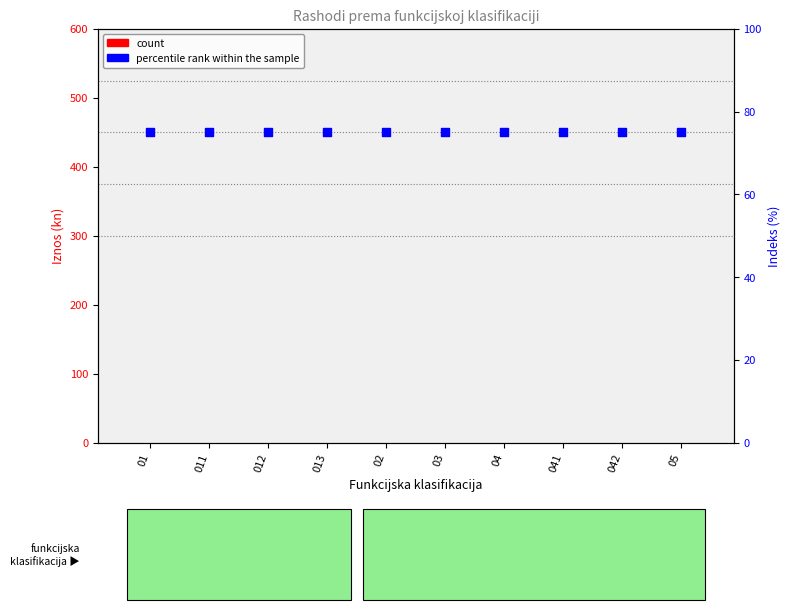

What is the total value across all series at 013?

75